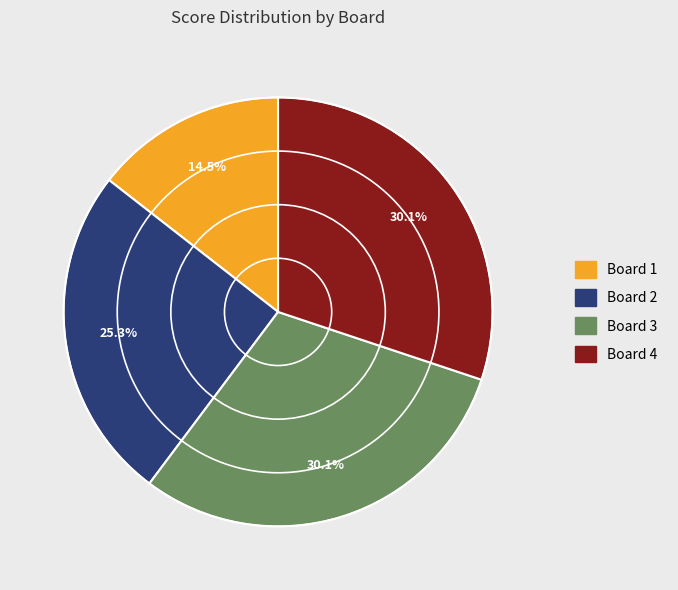

Which slice is the smallest?

Board 1